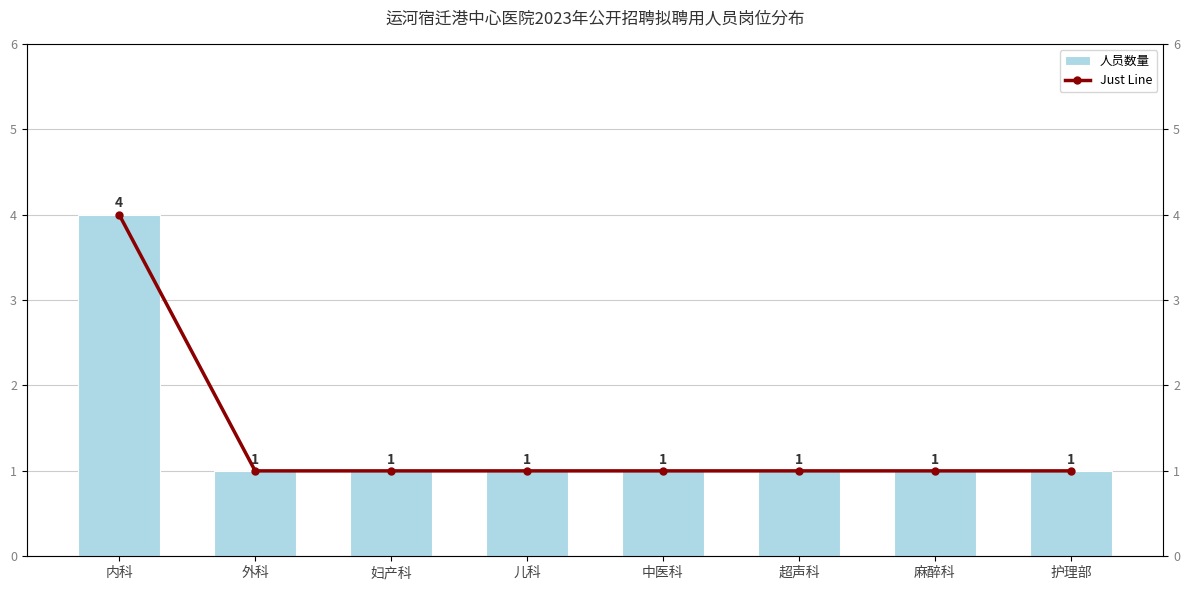

Between 中医科 and 内科, which is larger?

内科